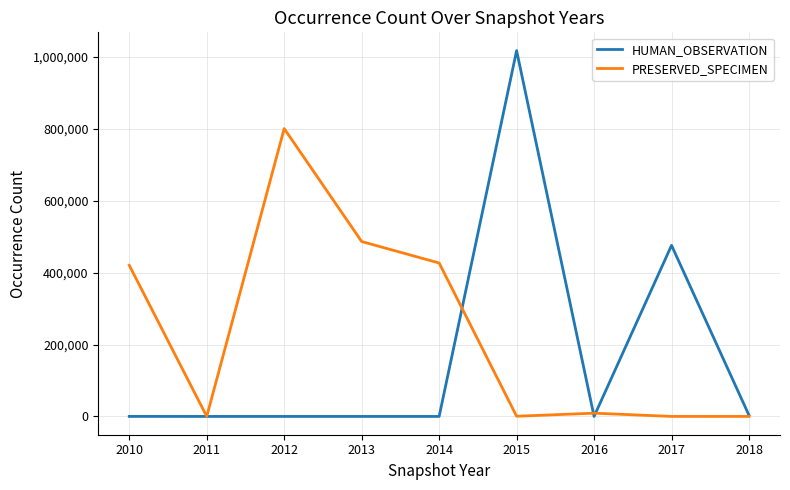

Which series has the widest spread of values?

HUMAN_OBSERVATION